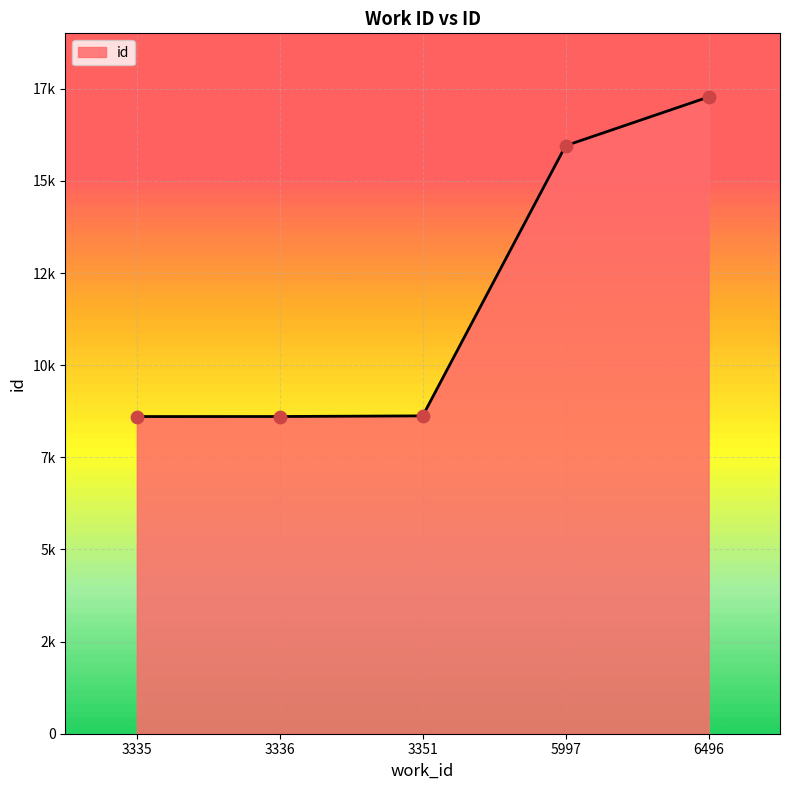

Which has a higher value, 6496 or 3336?

6496